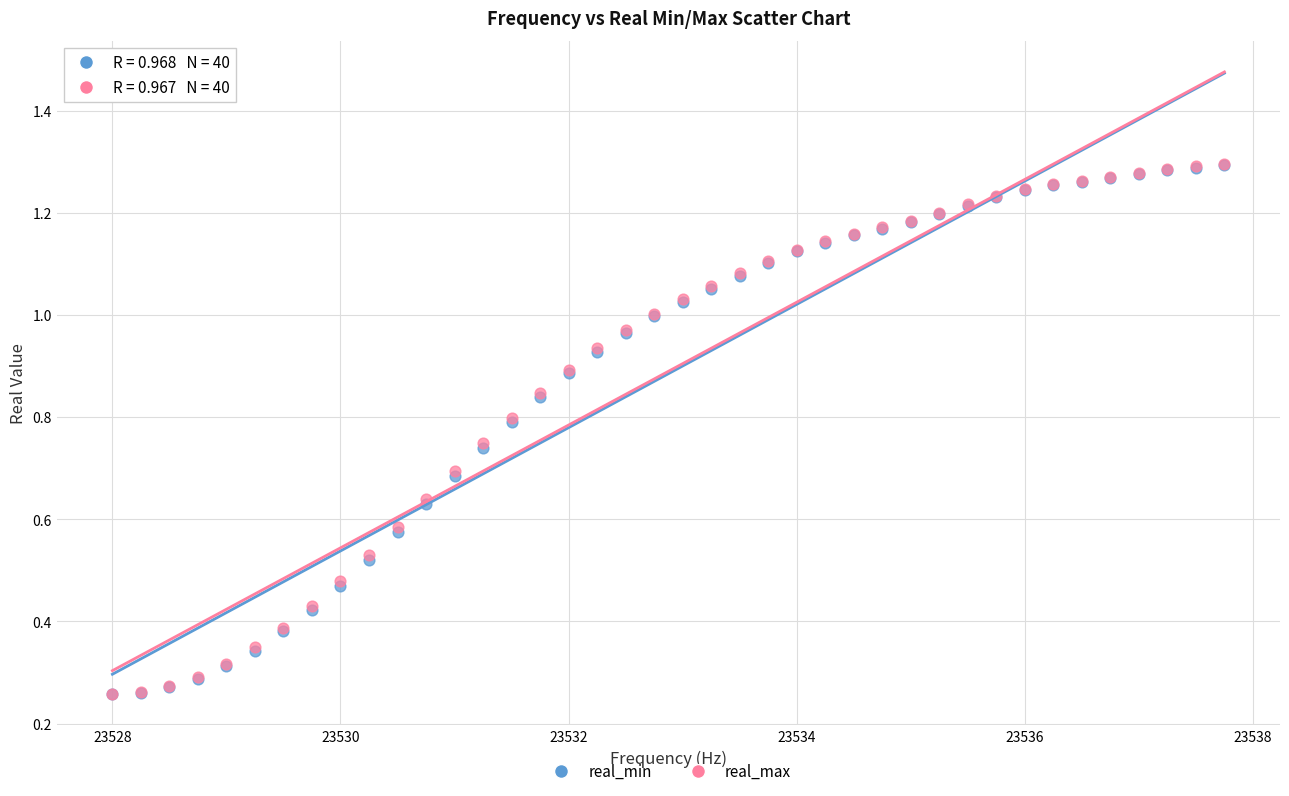

What are all the series names shown in the legend?

real_min, real_max